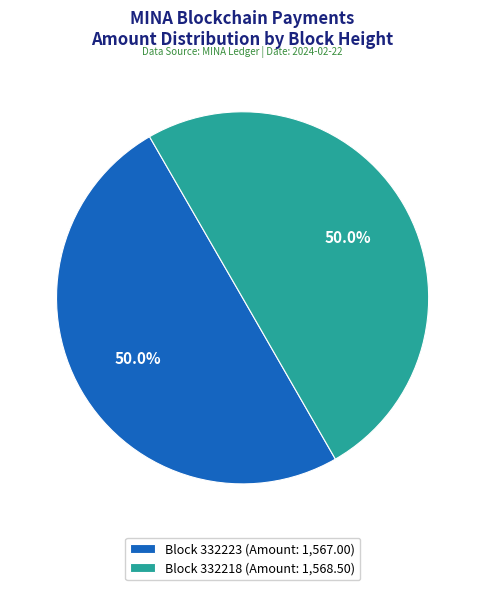

What is the ratio of the value at Block 332218 (Amount: 1,568.50) to the value at Block 332223 (Amount: 1,567.00)?

1.0